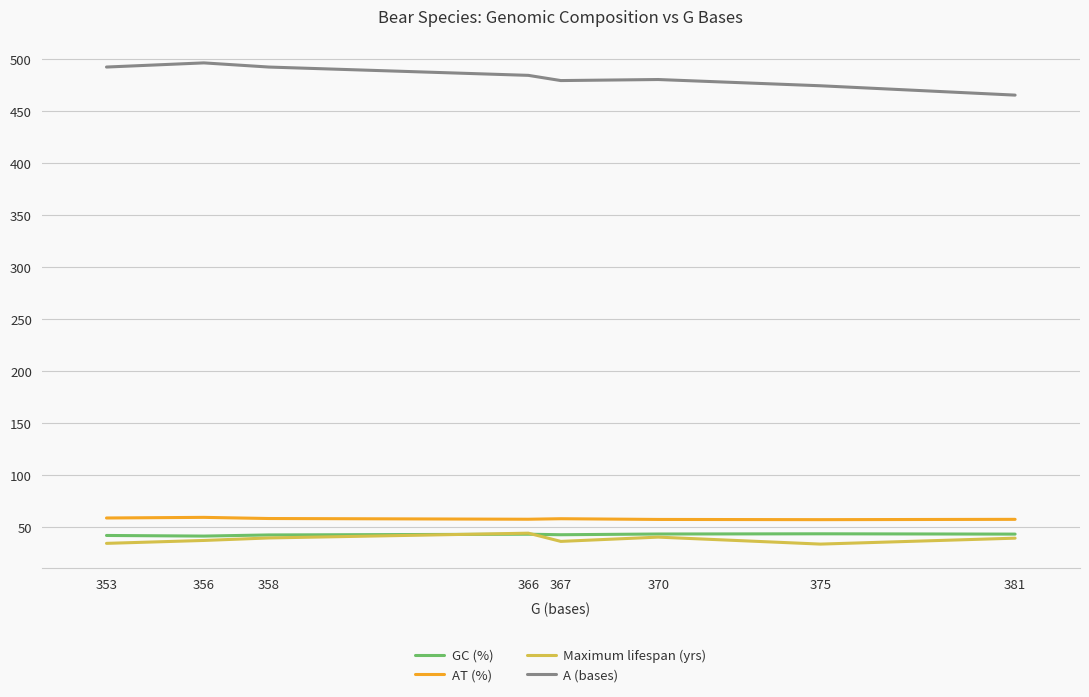

In A (bases), how many points are higher than both neighbors (excluding endpoints)?

2